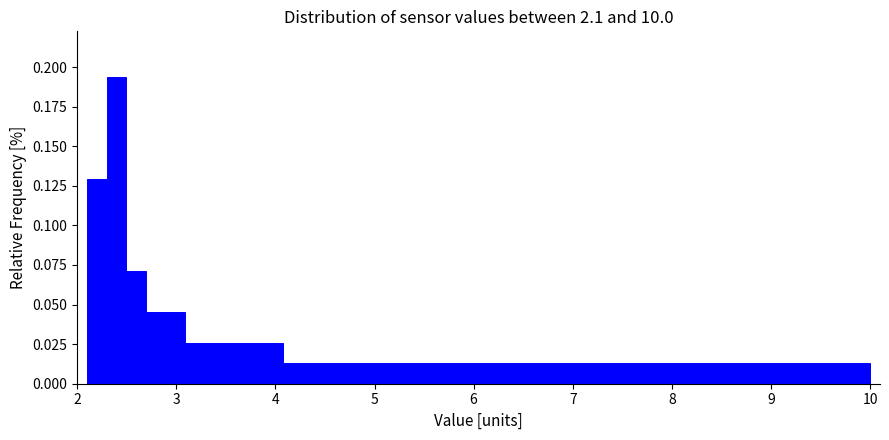

Read against the x-axis, roughly where is the centre of the tallest bar?

2.4